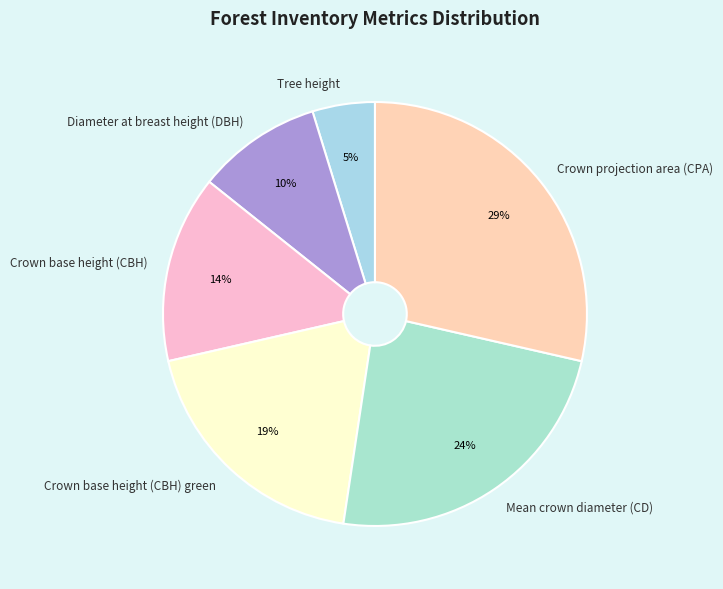

Do Mean crown diameter (CD) and Crown base height (CBH) together represent more than half of the pie?

No